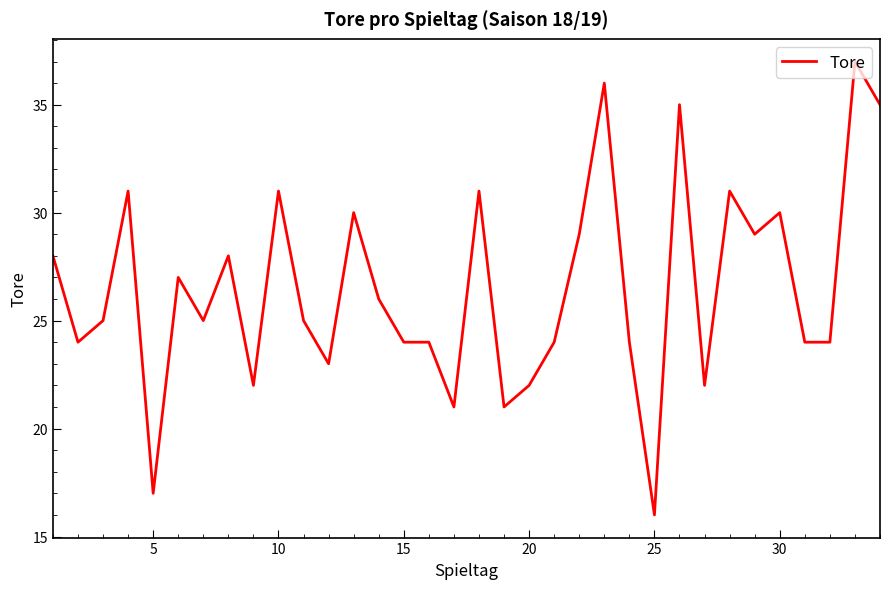

What is the maximum value shown in the chart?

37